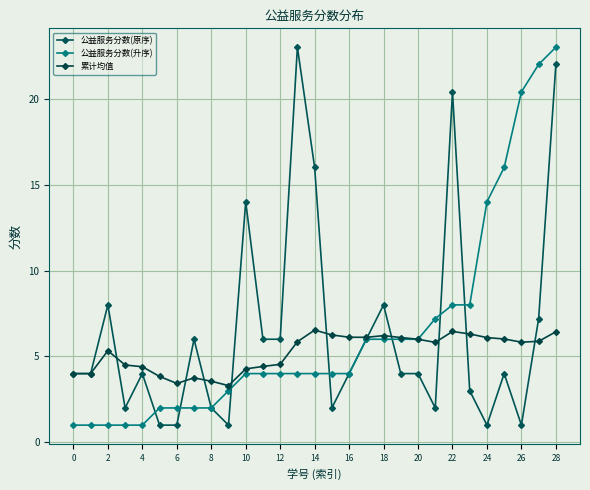

At how many categories does at least one series exceed 9?

9